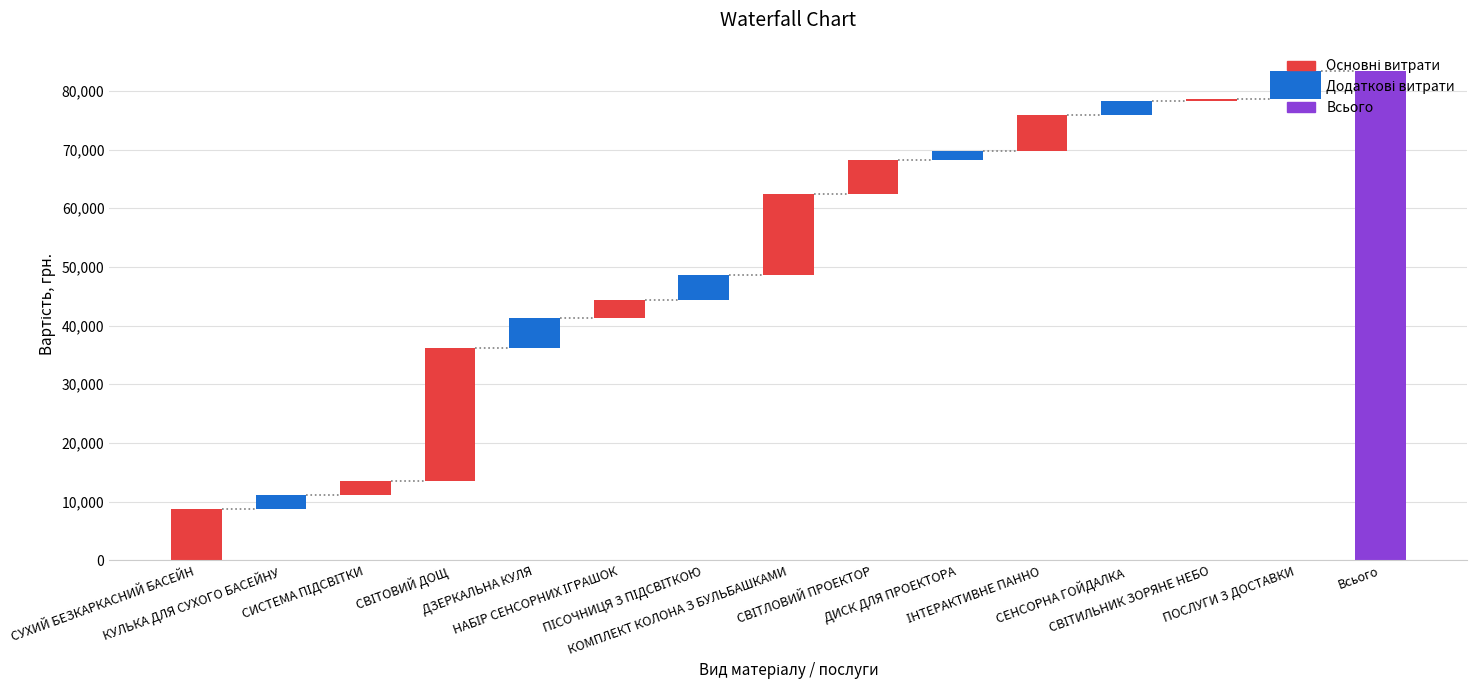

How many data points does each series have?

15